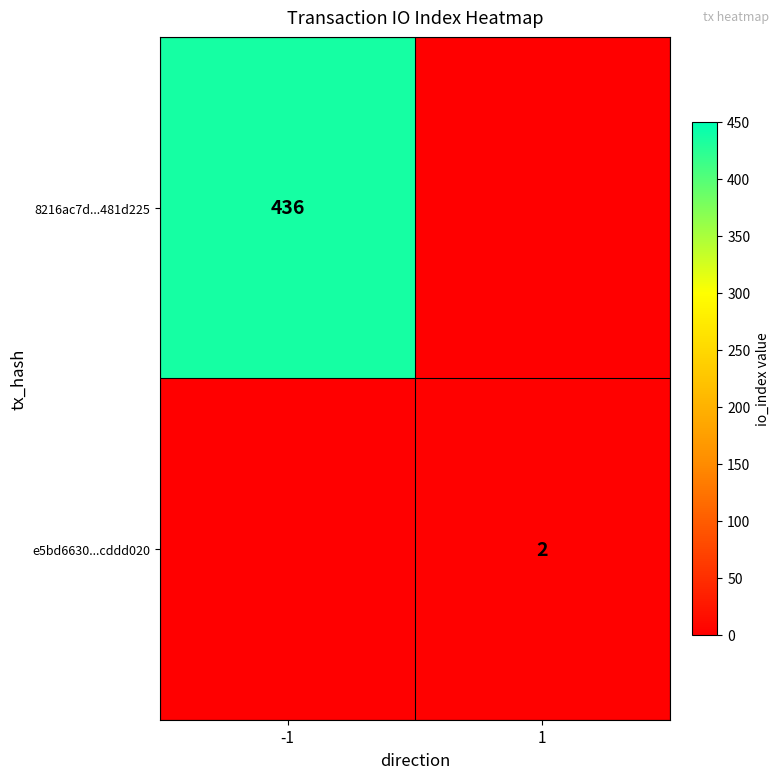

Is it true that 8216ac7d...481d225 equals 436 at -1?

True